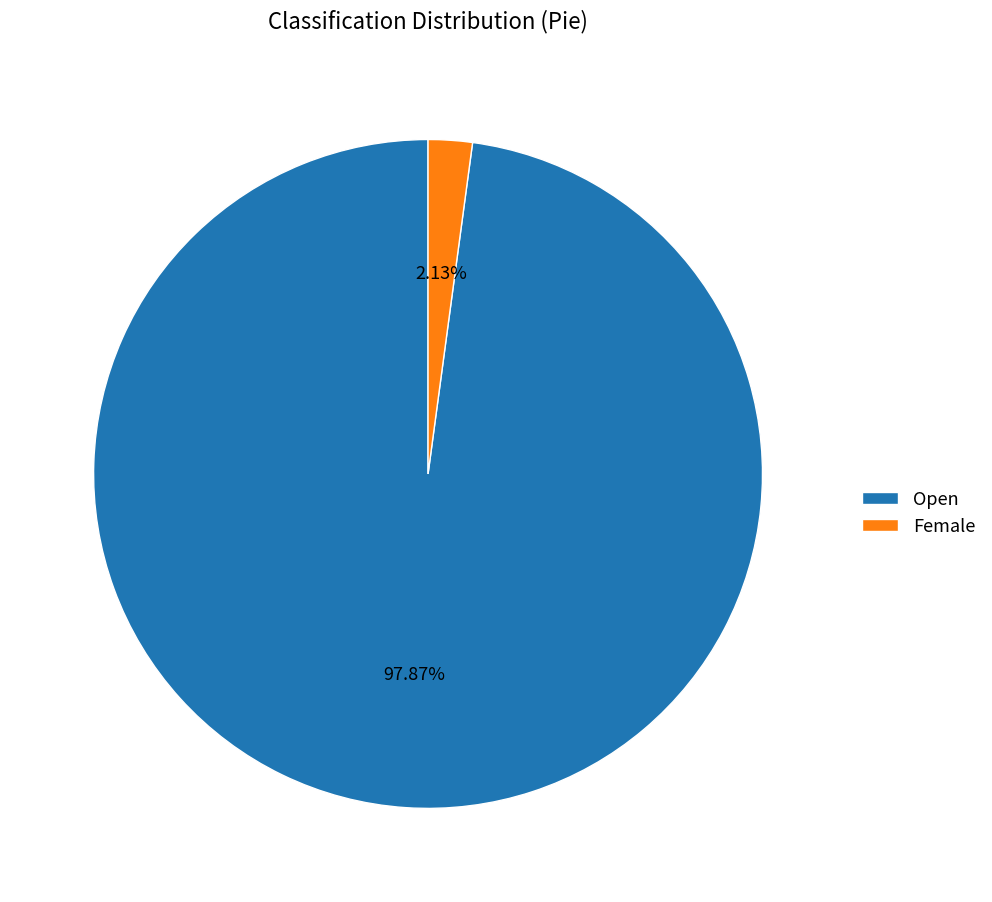

Which slice is the largest?

Open